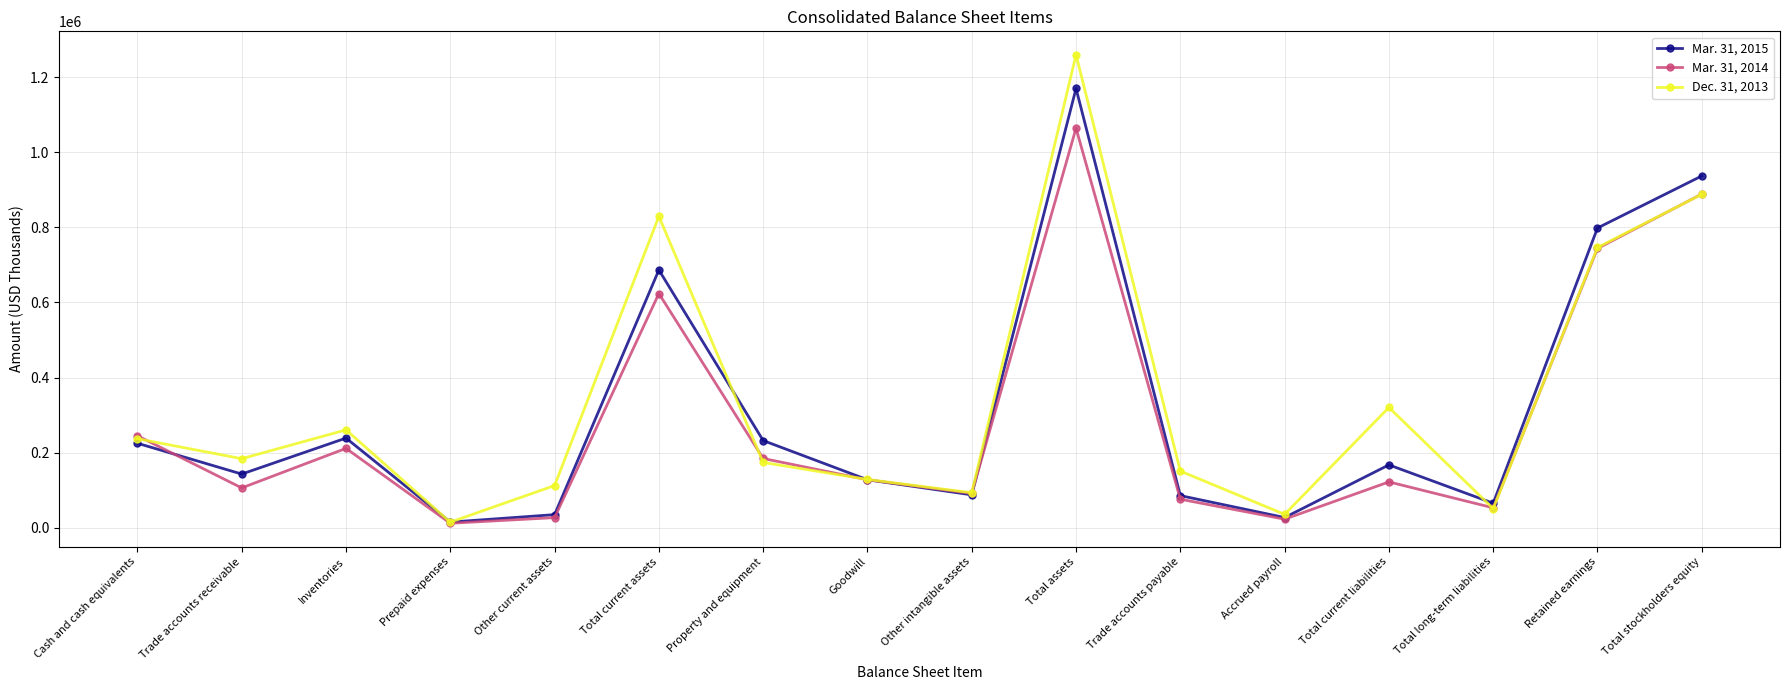

True or false: Dec. 31, 2013 has a value of 1195383 at Total stockholders equity.

False